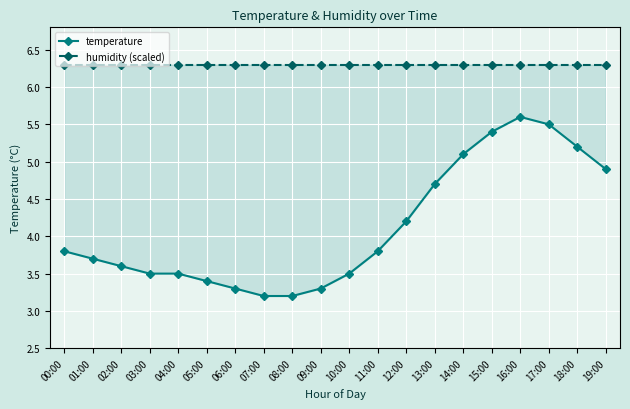

What is the smallest value displayed?

3.2